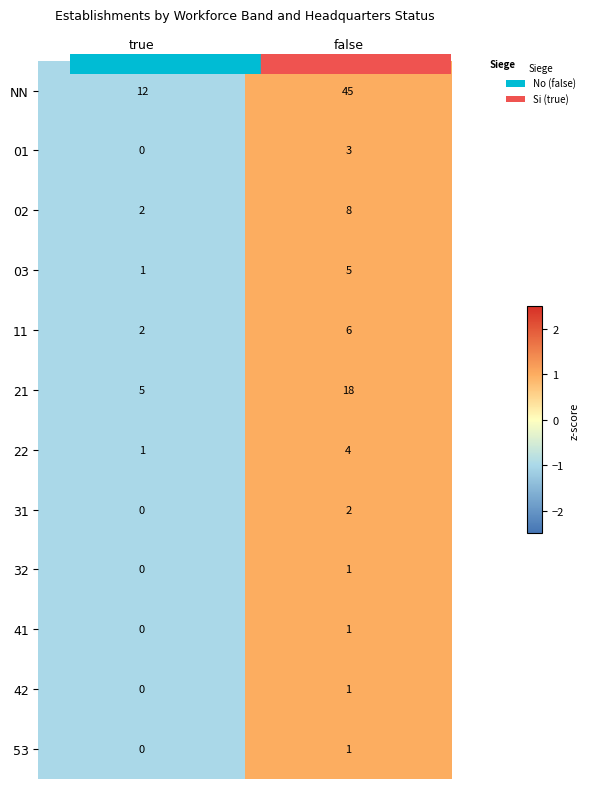

At which category does the chart reach its minimum across all series?

true